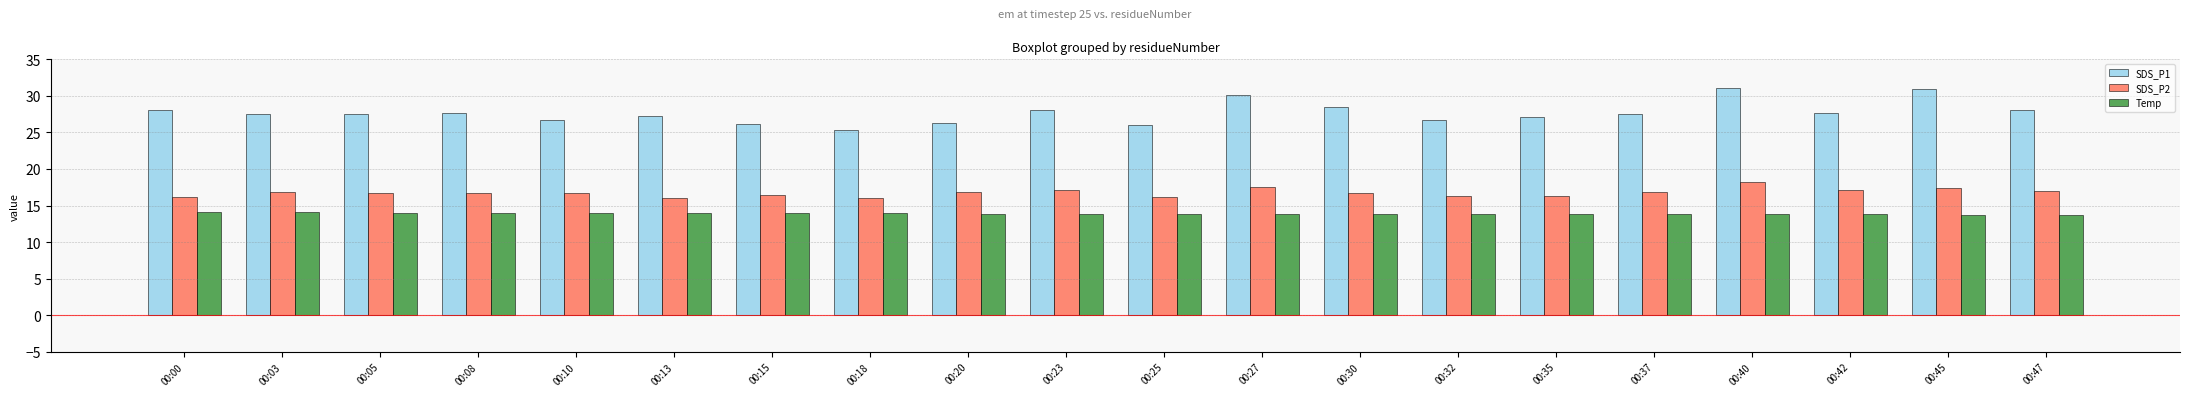

At 00:00, list the series in order from smallest to largest.

Temp, SDS_P2, SDS_P1